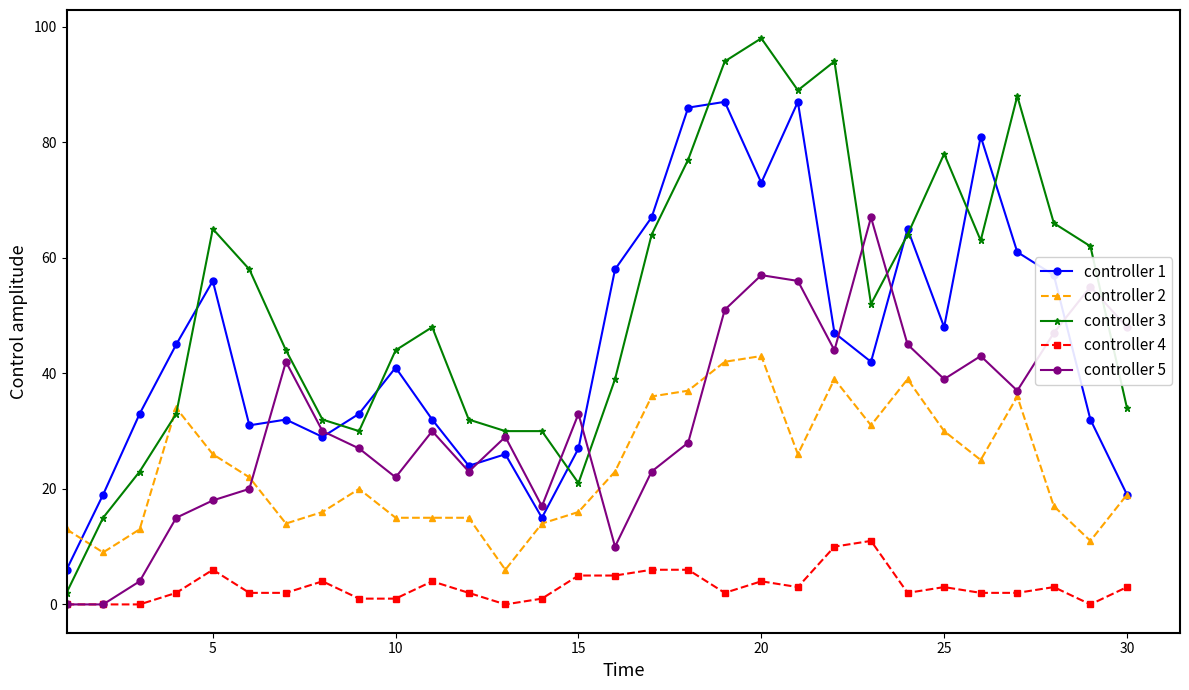

True or false: controller 5 has more than 1 interior local peaks.

True